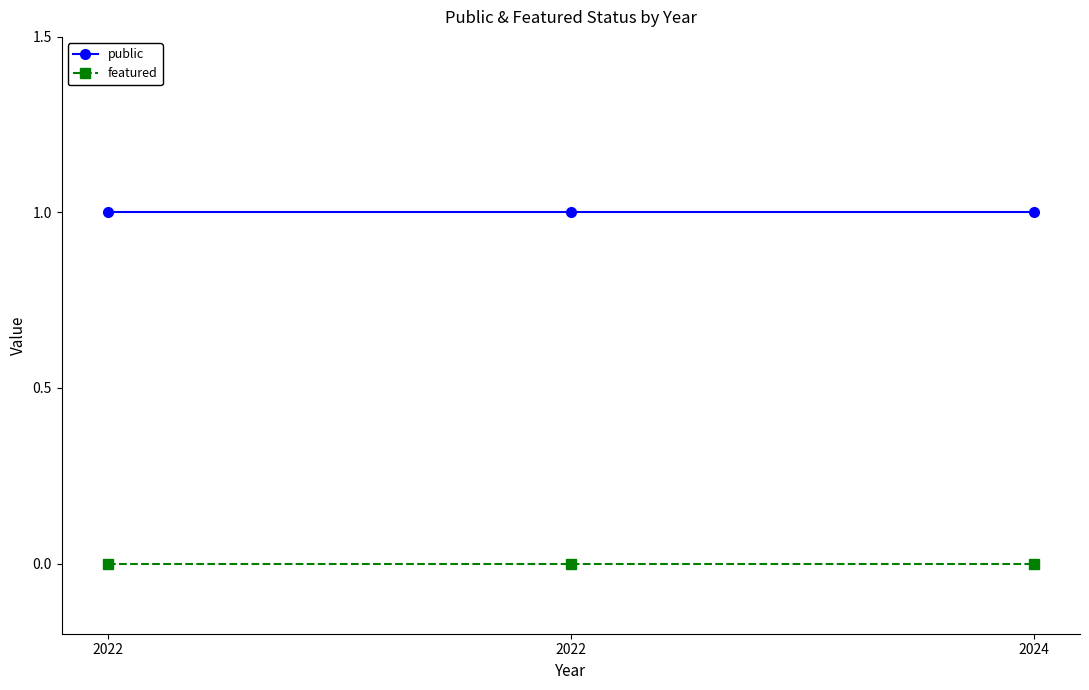

List the series in order of their peak value, lowest first.

featured, public